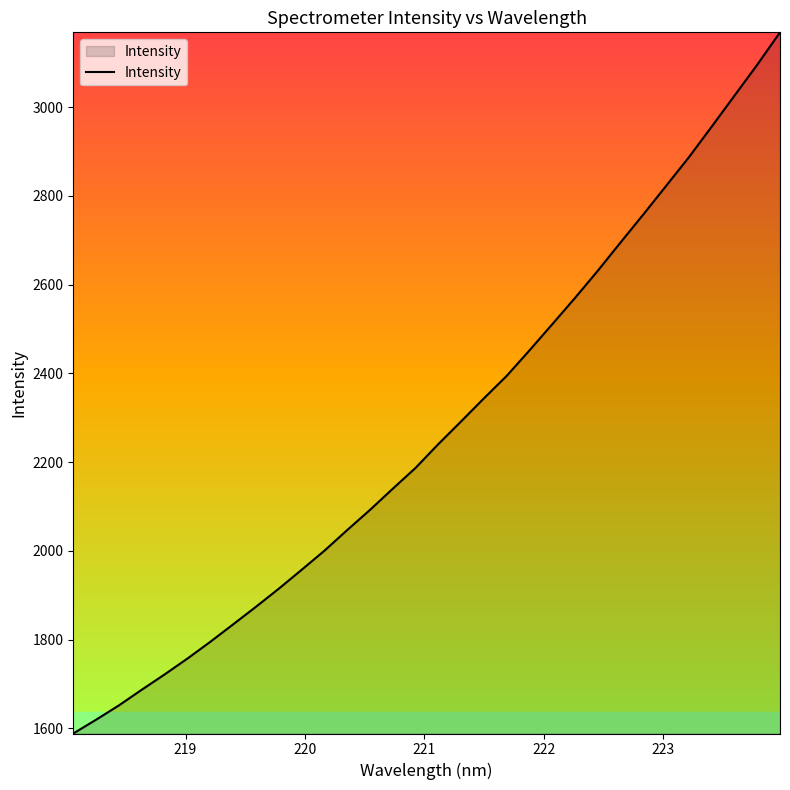

Does the chart display data point markers on the line(s)?

No